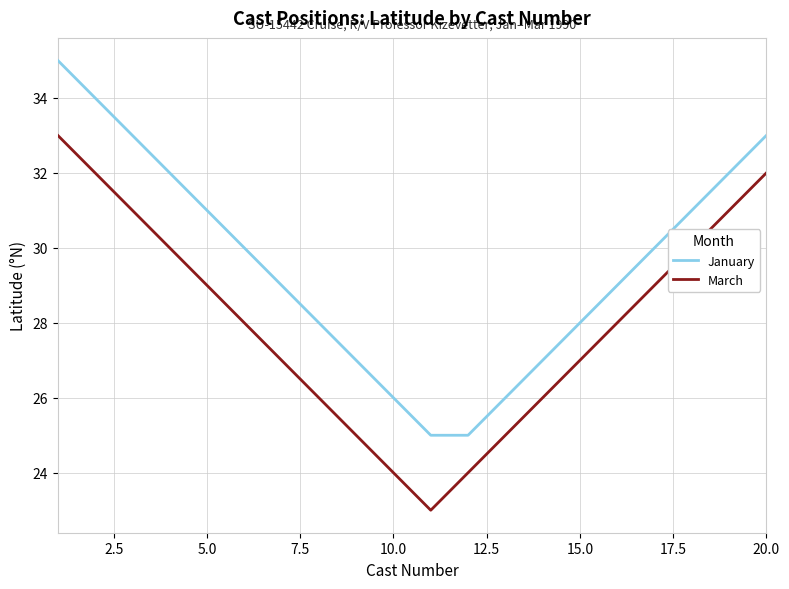

What is the lowest value of the January series?

25